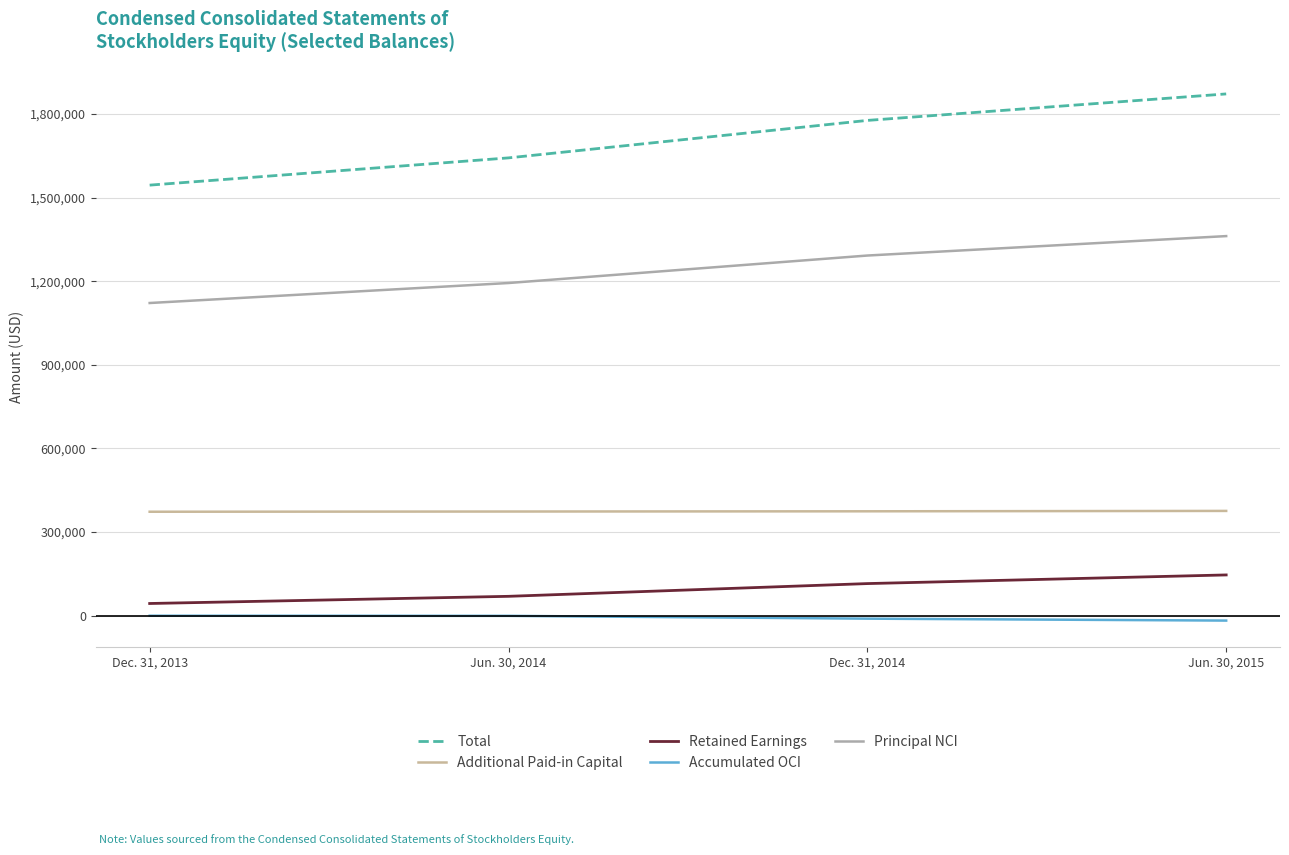

What is the total value across all series at Dec. 31, 2013?

3082565